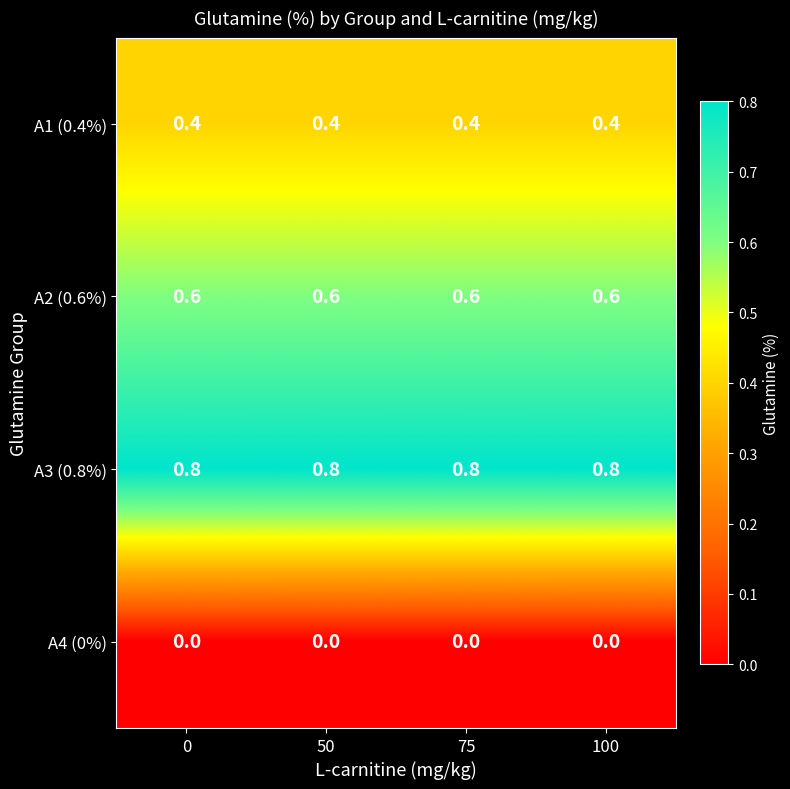

At 0, list the series in order from largest to smallest.

A3 (0.8%), A2 (0.6%), A1 (0.4%), A4 (0%)